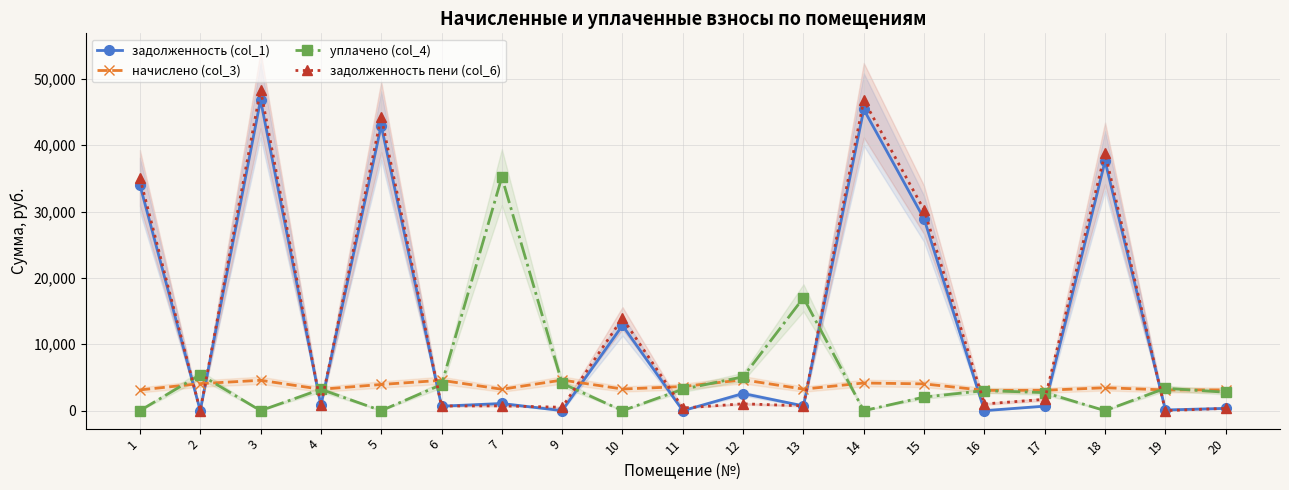

What is the sum of the задолженность (col_1) values at 6 and 13?

1397.6